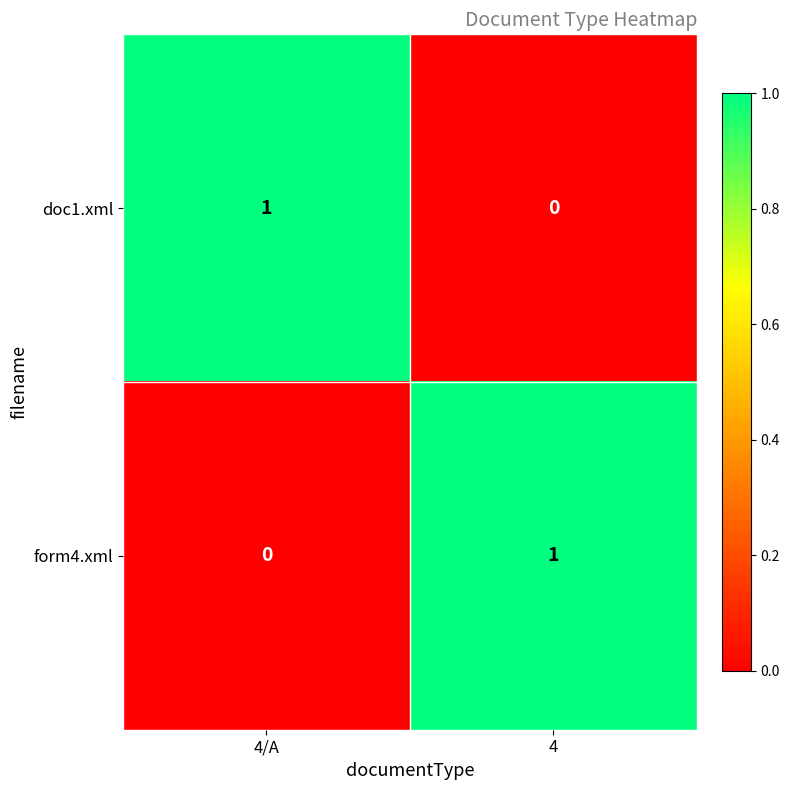

Count the number of data series in this chart.

2